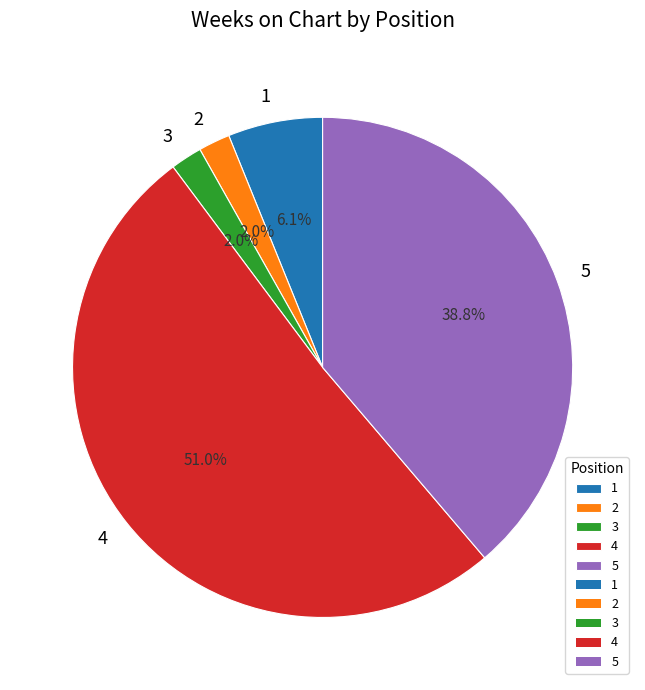

Which slice represents more than half of the pie?

4